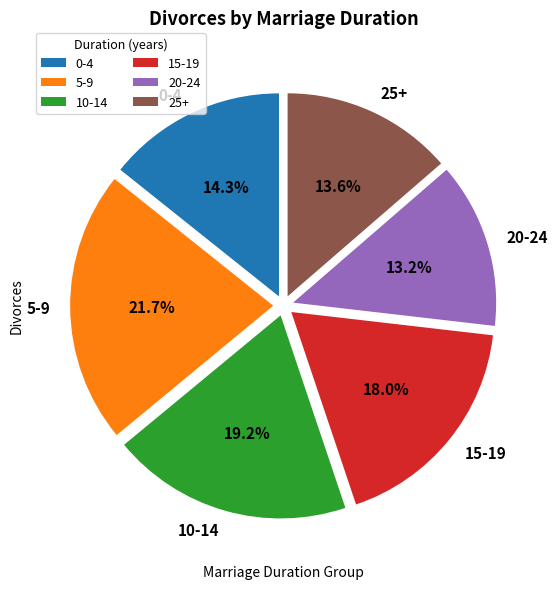

Does 10-14 represent more than half of the total?

No